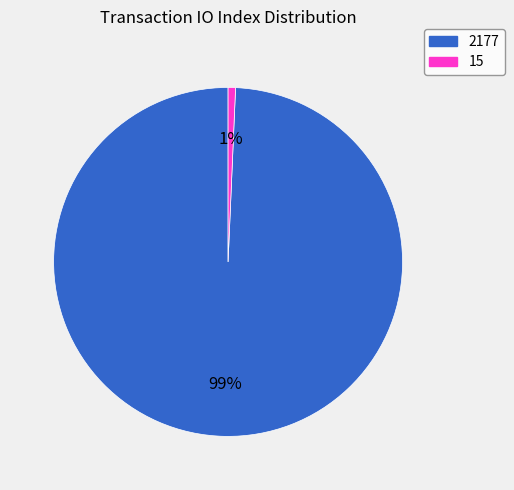

Rank the categories by value from lowest to highest.

15, 2177